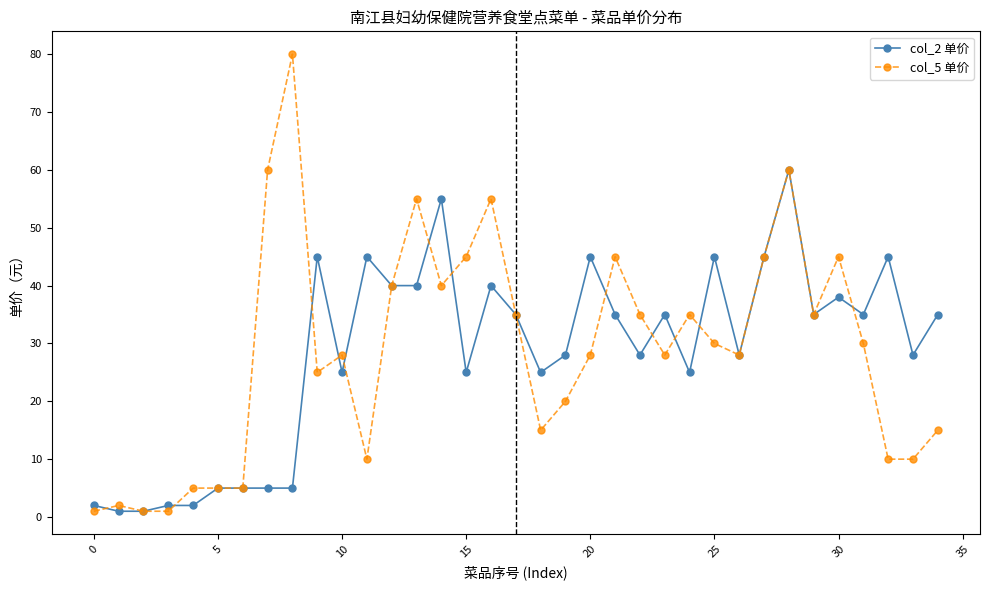

Rank the series by their maximum value, from lowest to highest.

col_2 单价, col_5 单价